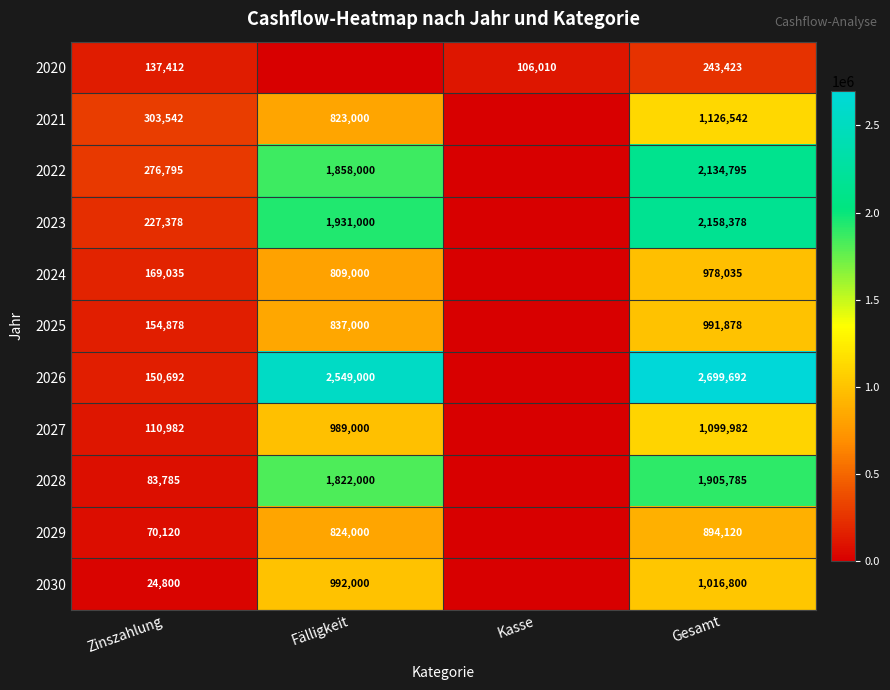

What is the total value across all series at Zinszahlung?

1709419